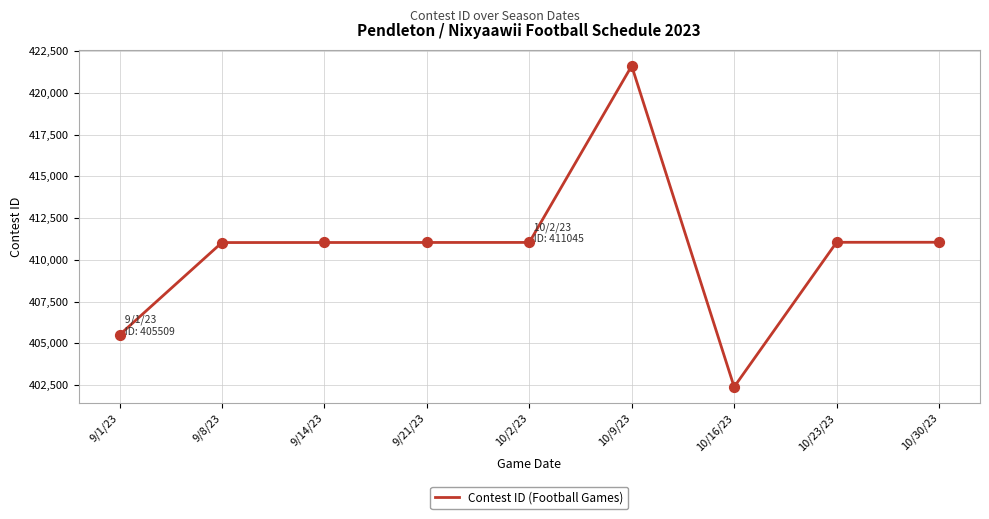

What is the change in value from 10/9/23 to 10/16/23?

-19217